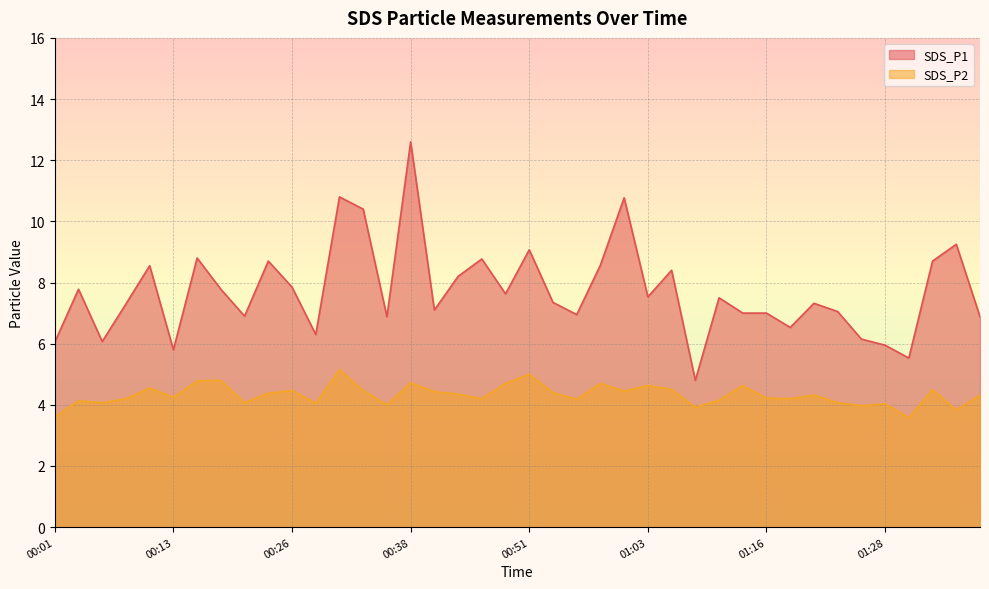

What is the average value of the SDS_P2 series?

4.3